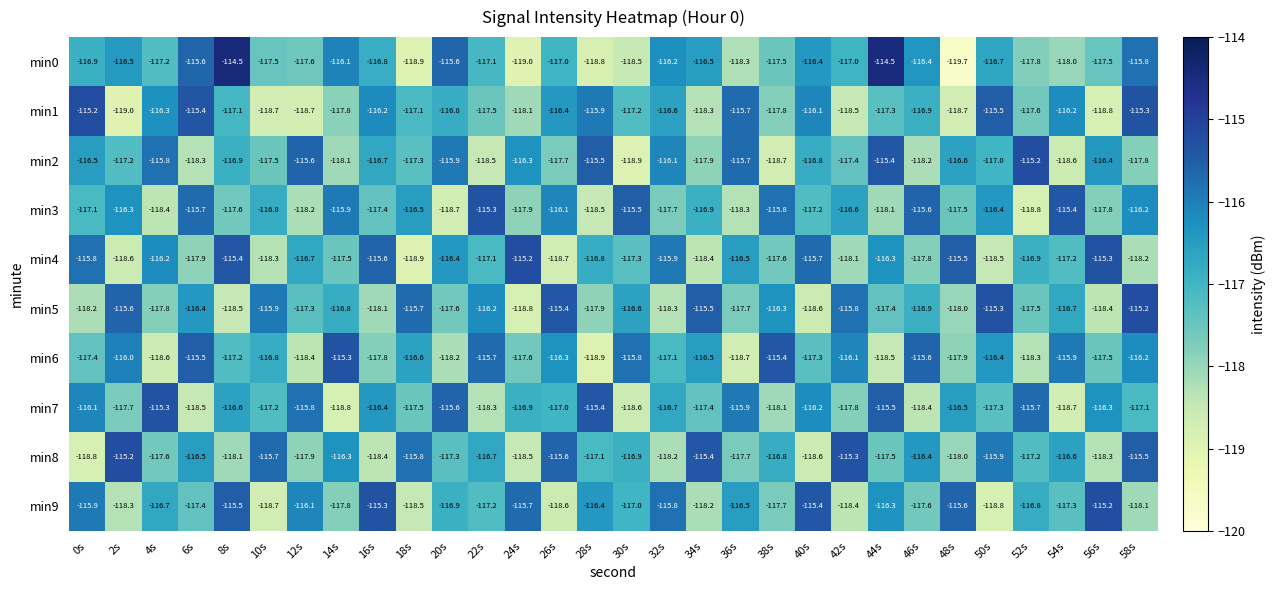

Which category has the lowest value in the min5 series?

24s